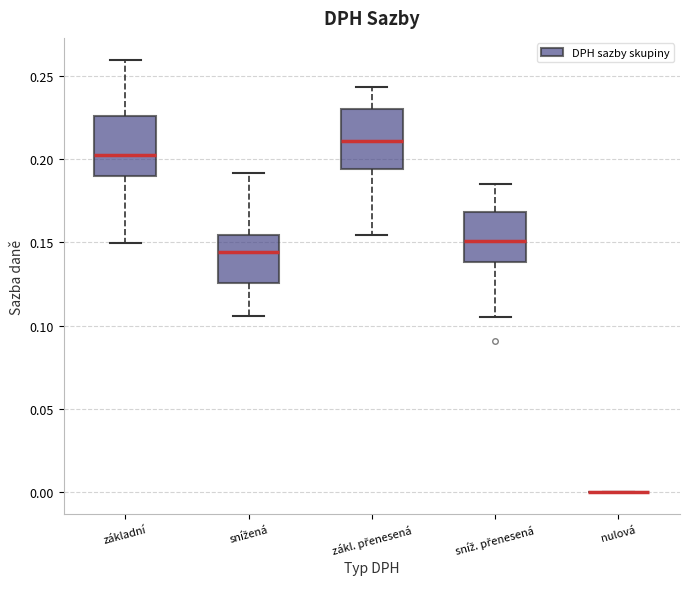

Where is the lower edge of the box for sníž. přenesená on the y-axis? The values are not printed on the chart, so give them approximately, as read against the axis.

0.140